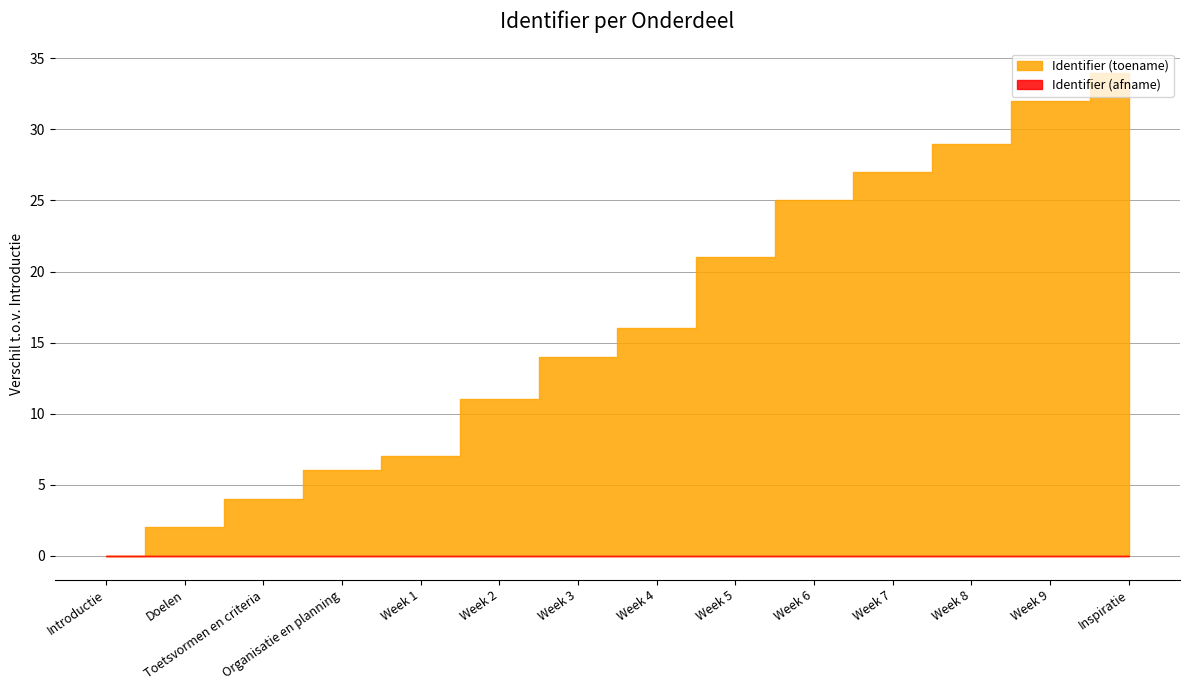

True or false: the data shows 1792446 at Week 1.

False